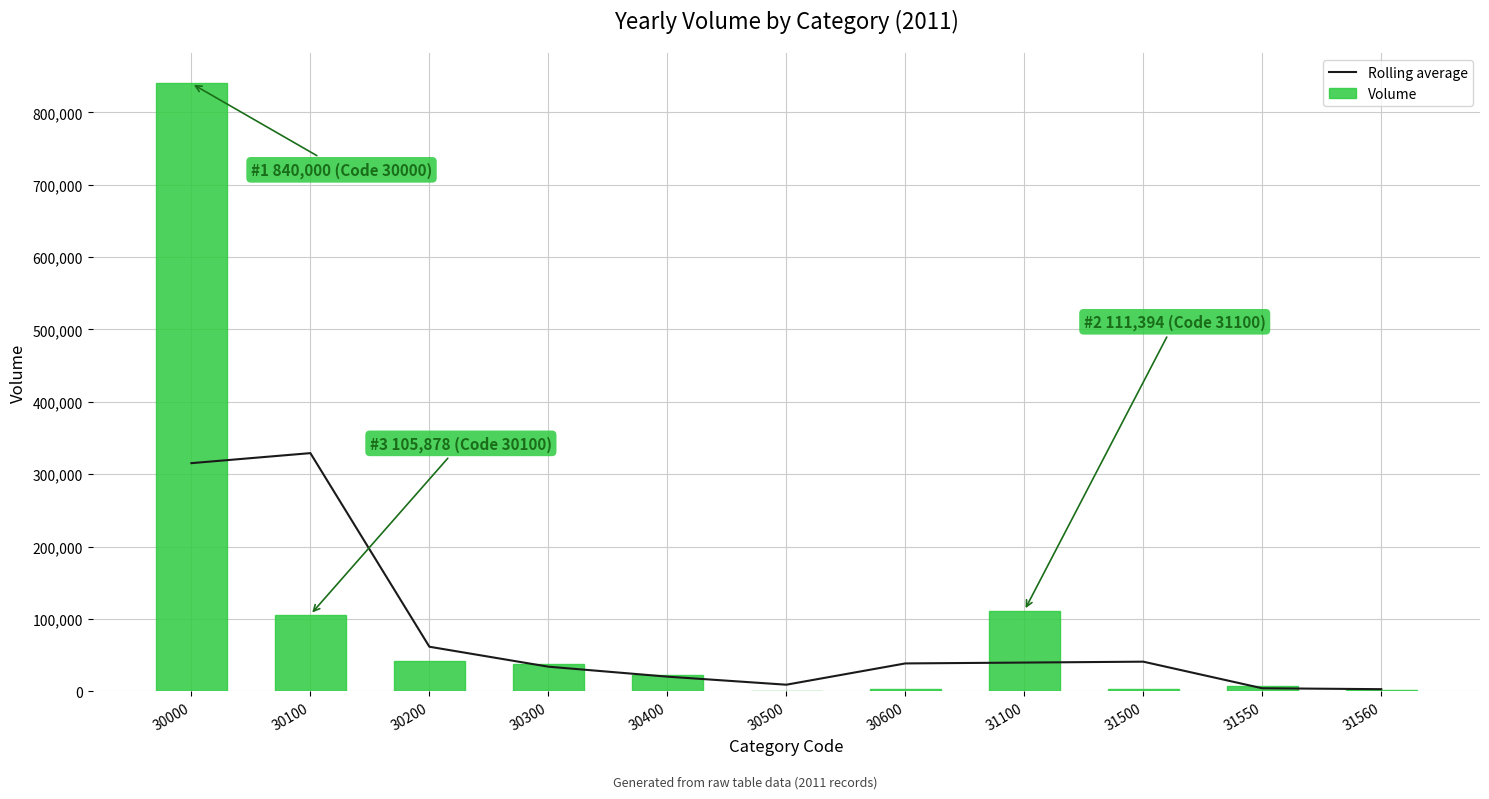

What is the minimum value for Volume?

262.0